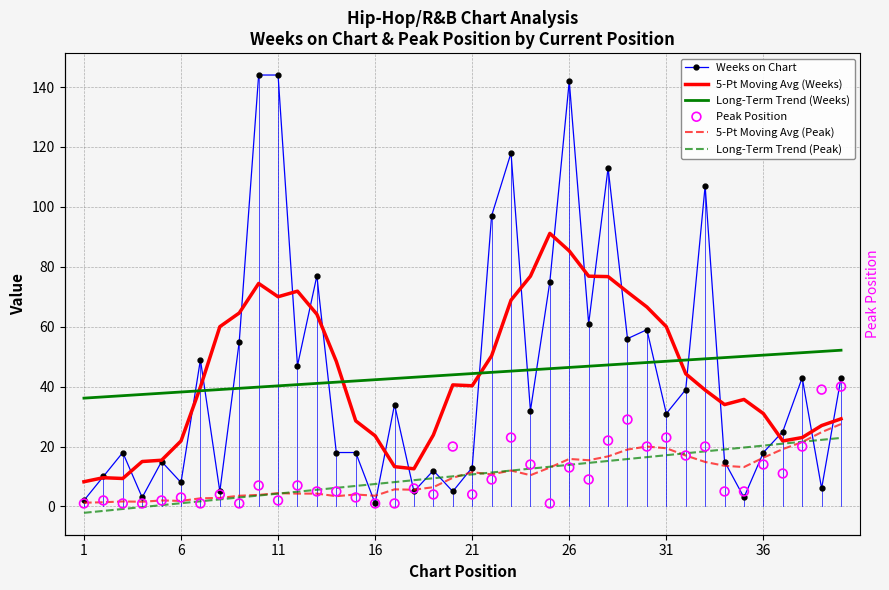

What are all the series names shown in the legend?

Weeks on Chart, 5-Pt Moving Avg (Weeks), Long-Term Trend (Weeks), 5-Pt Moving Avg (Peak), Long-Term Trend (Peak), Peak Position